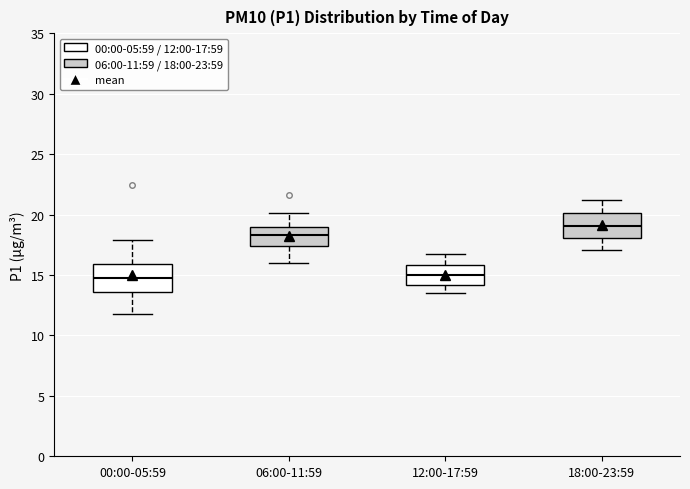

Where does the upper whisker of the box for 18:00-23:59 end on the y-axis? The values are not printed on the chart, so give them approximately, as read against the axis.

21.0